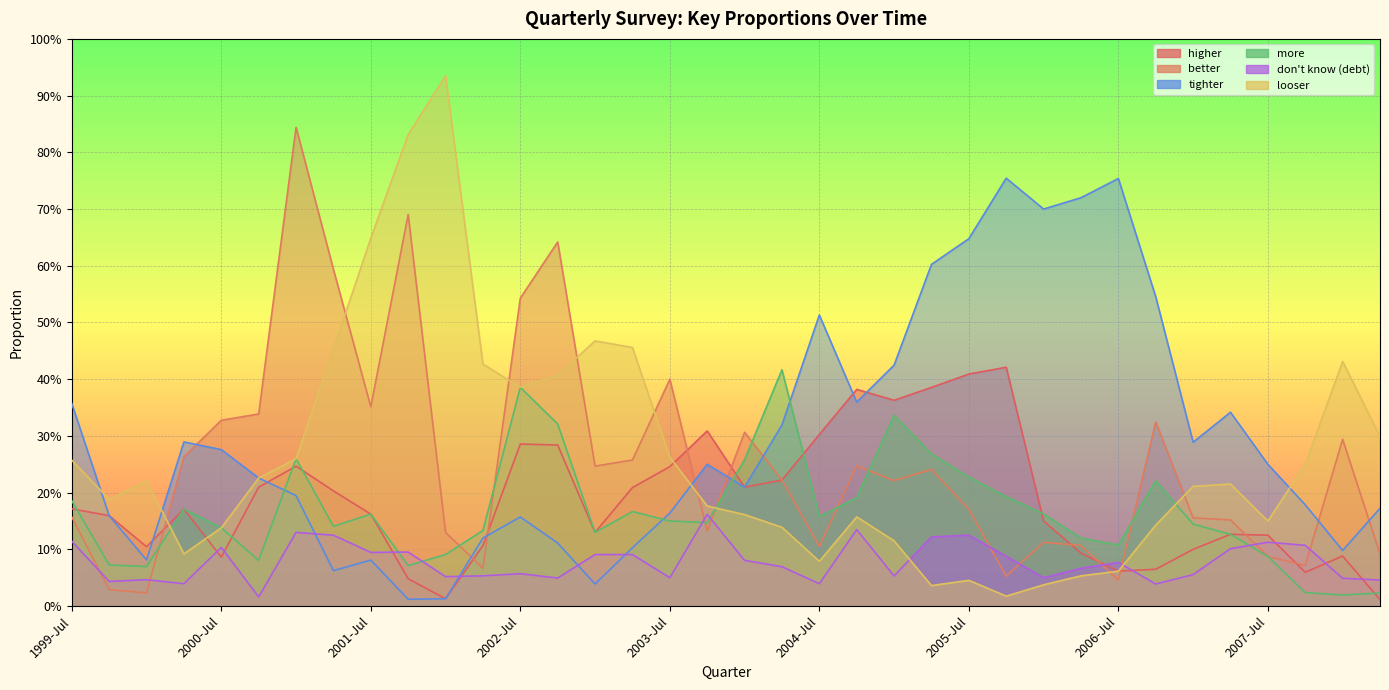

How many lines are shown in the chart?

6